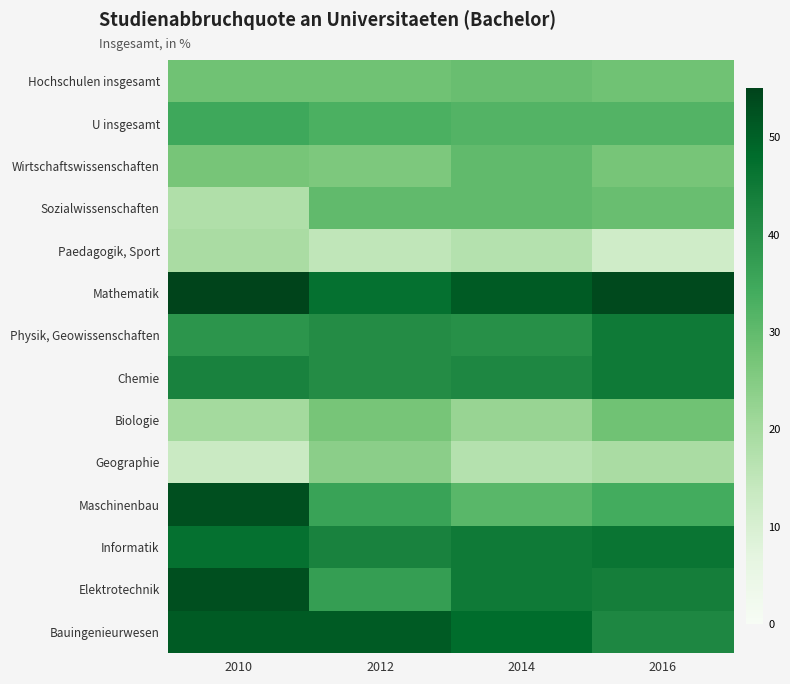

Between 2012 and 2016, which series saw the biggest shift?

Bauingenieurwesen